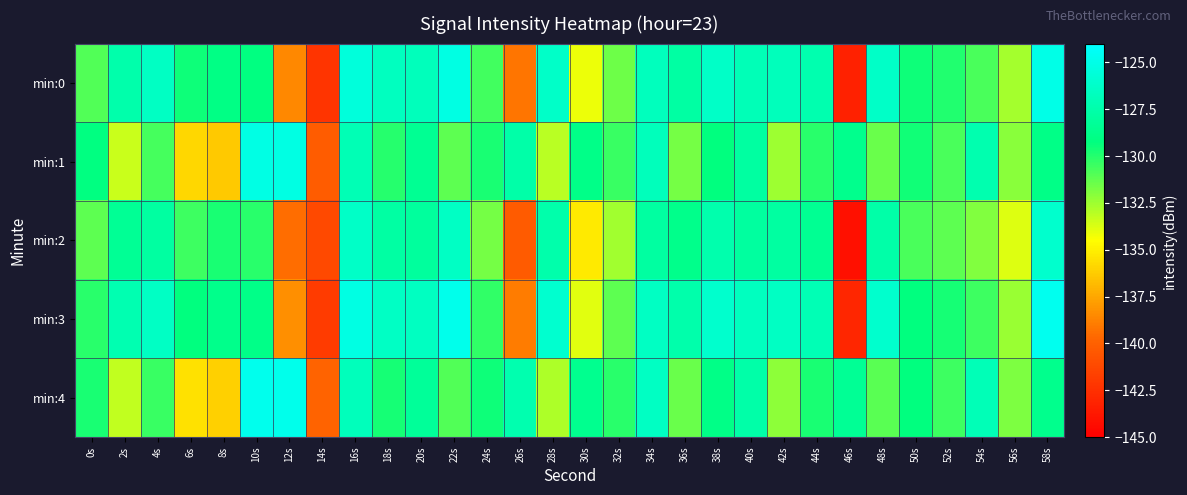

Which label corresponds to the largest value in the chart?

58s